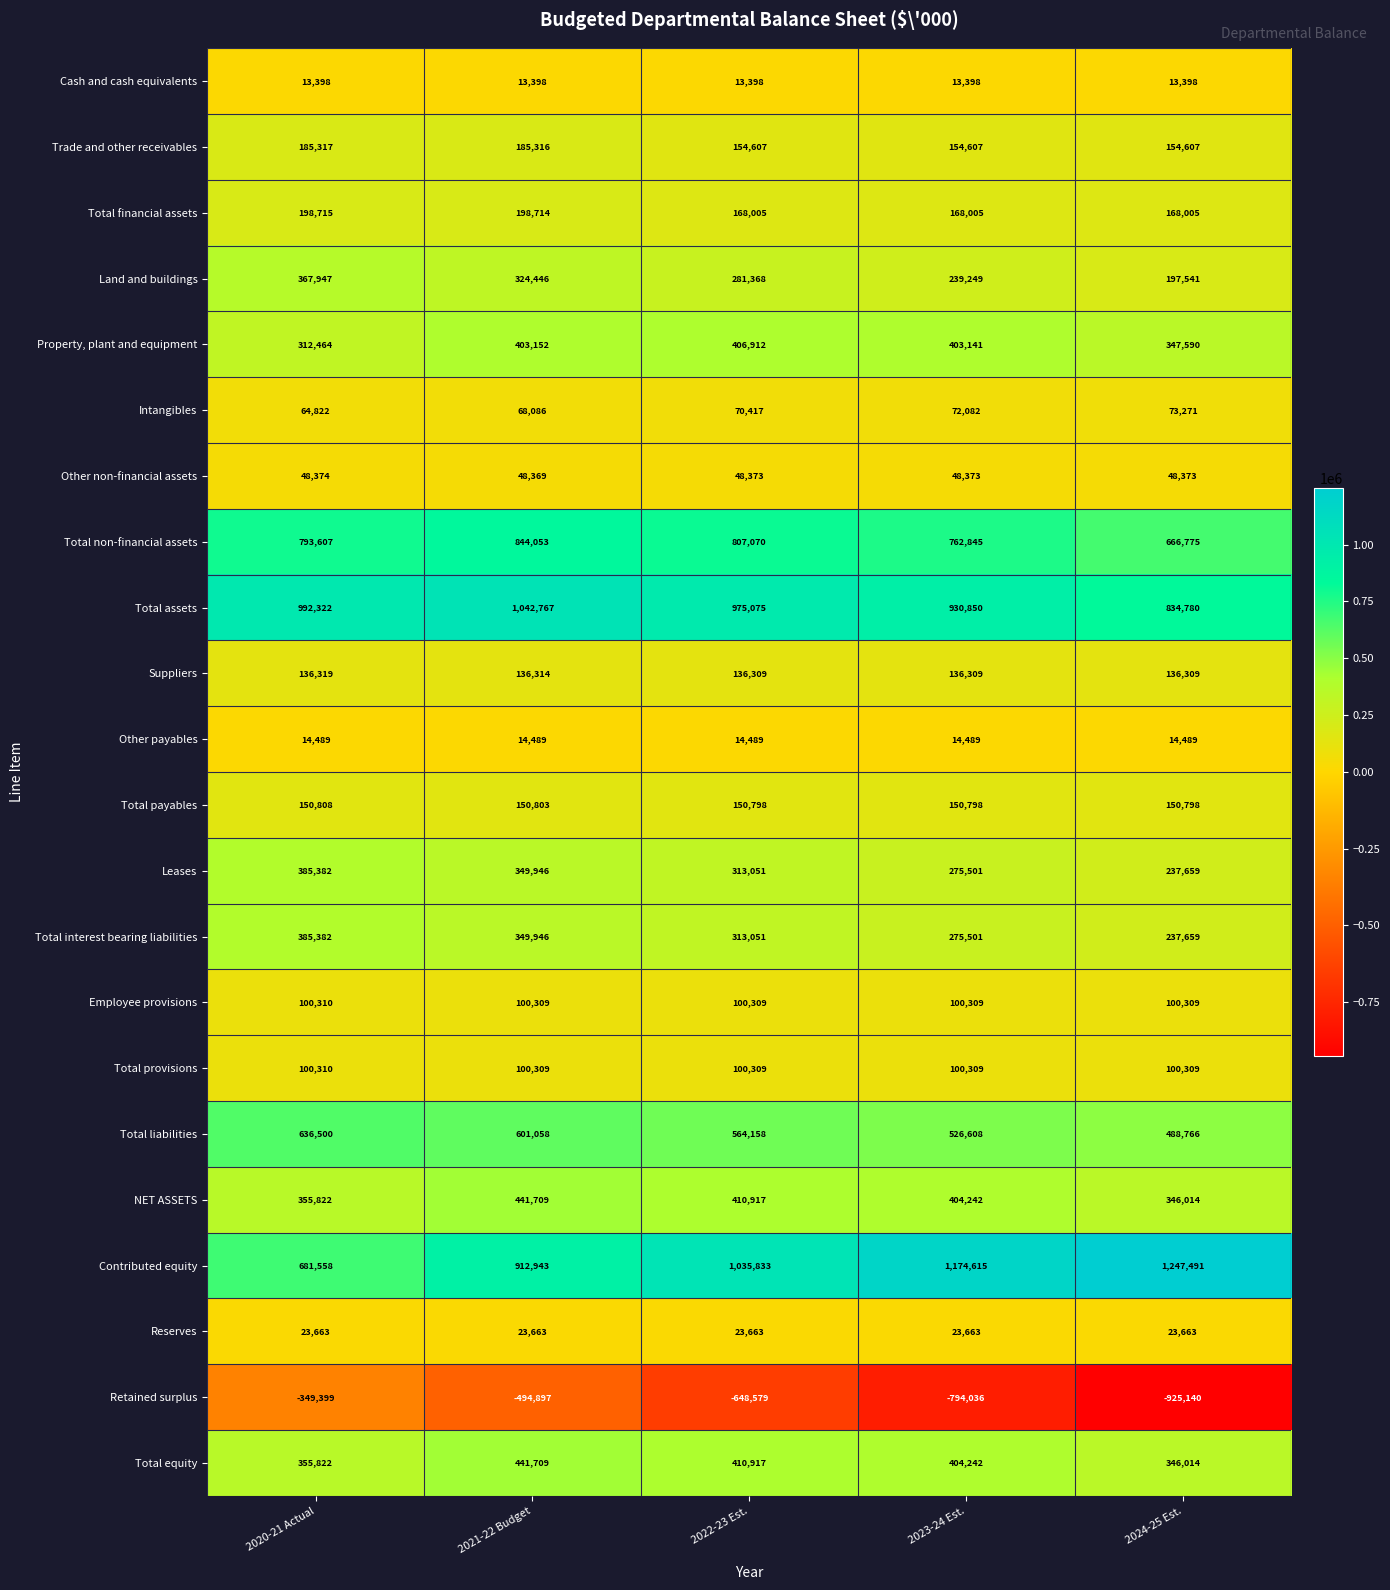

What is the difference between the highest and lowest values at 2023-24 Est.?

1968651